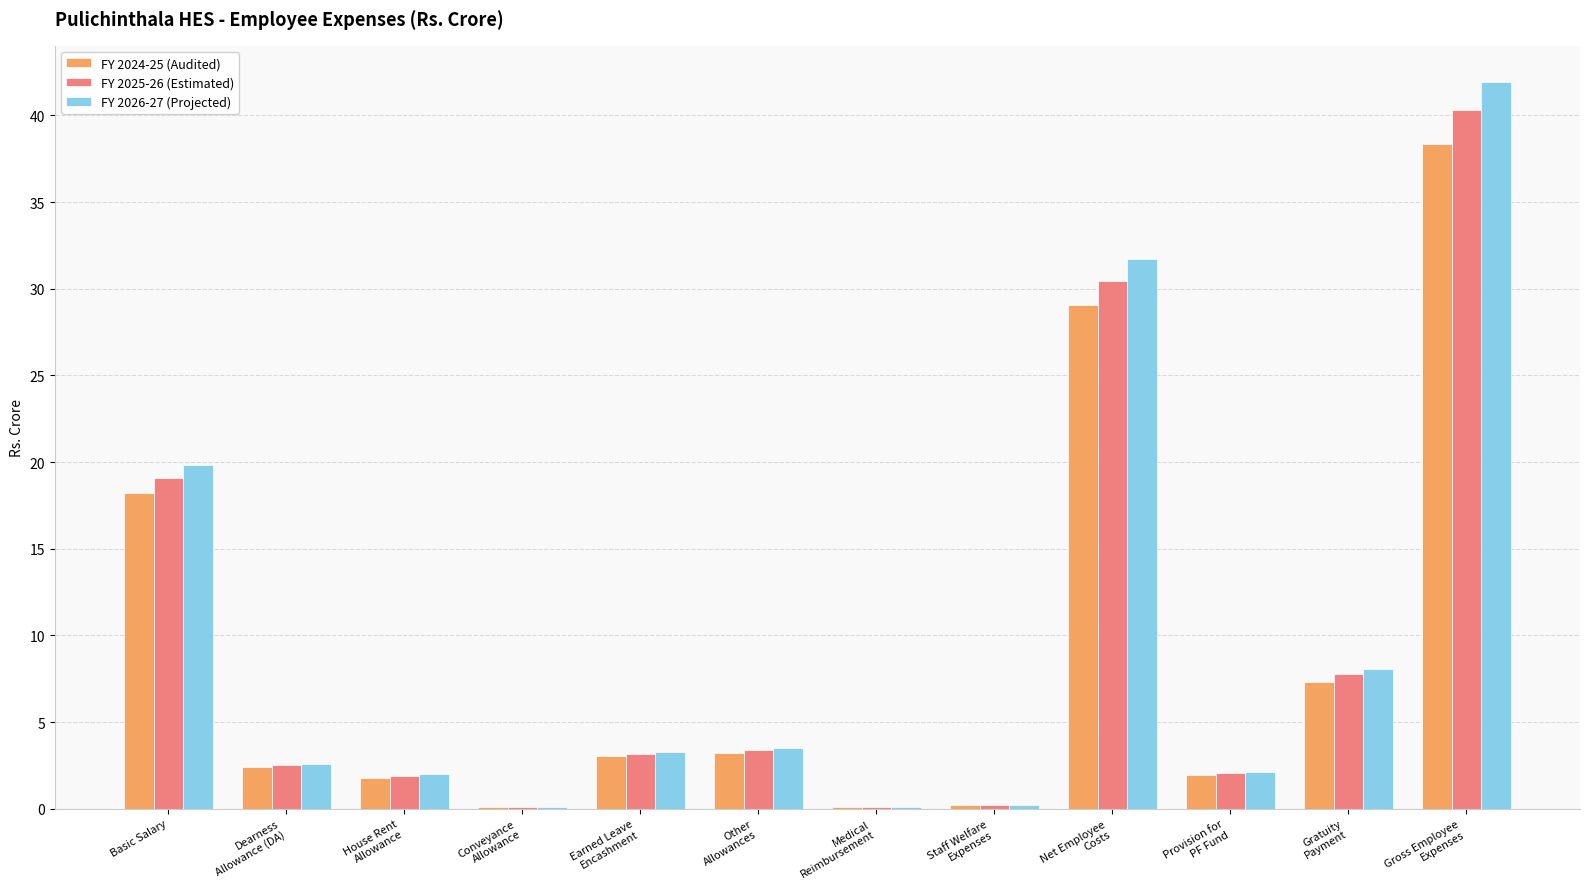

Does the chart contain stacked bars?

No